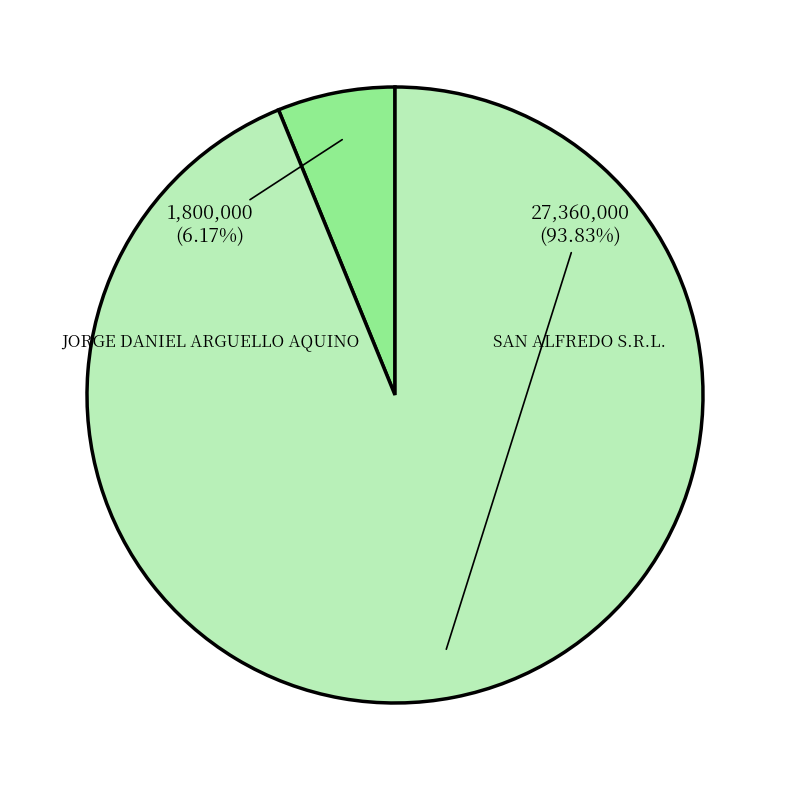

Is it true that SAN ALFREDO S.R.L. is 99% of the pie?

False